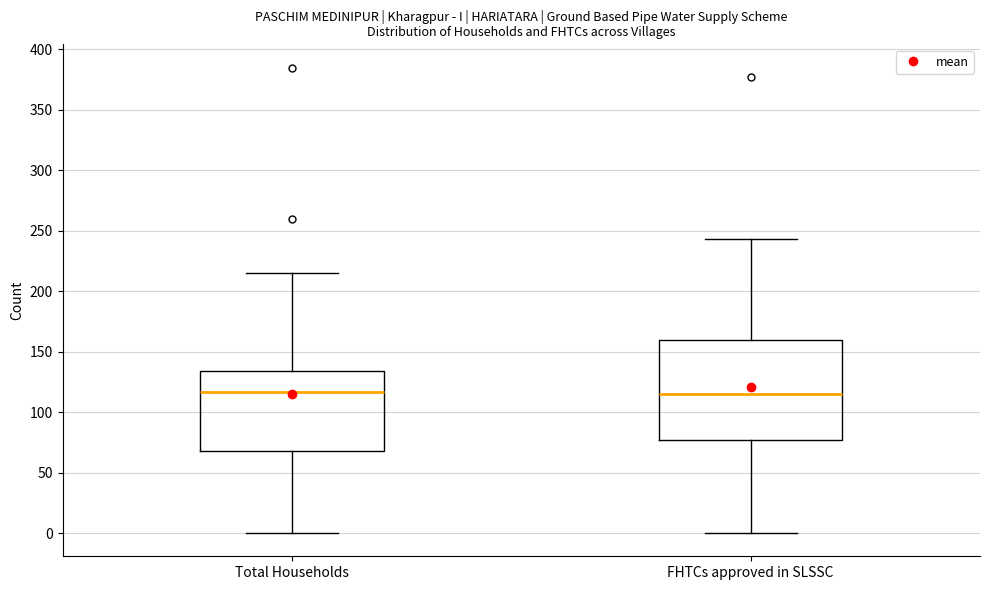

Reading left to right, transcribe this box plot: for each box, give where its median line is, the range the box spans, and where its two whiskers end, as read against the y-axis. The values are not printed on the chart, so give them approximately, as read against the axis.

Total Households: median 115, box 70 to 135, whiskers 0 to 215
FHTCs approved in SLSSC: median 115, box 75 to 160, whiskers 0 to 245